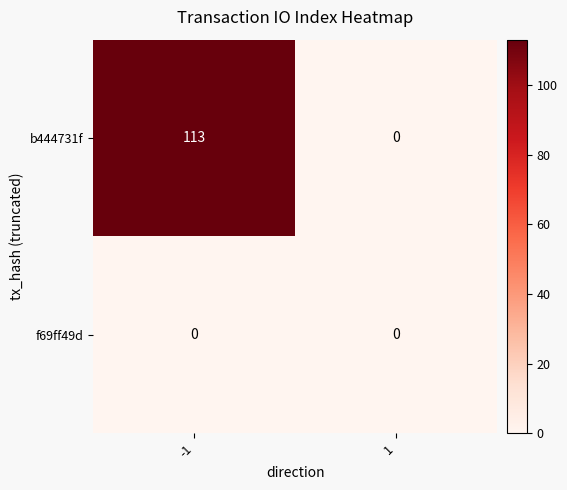

The value of b444731f at 1 is -71. True or false?

False